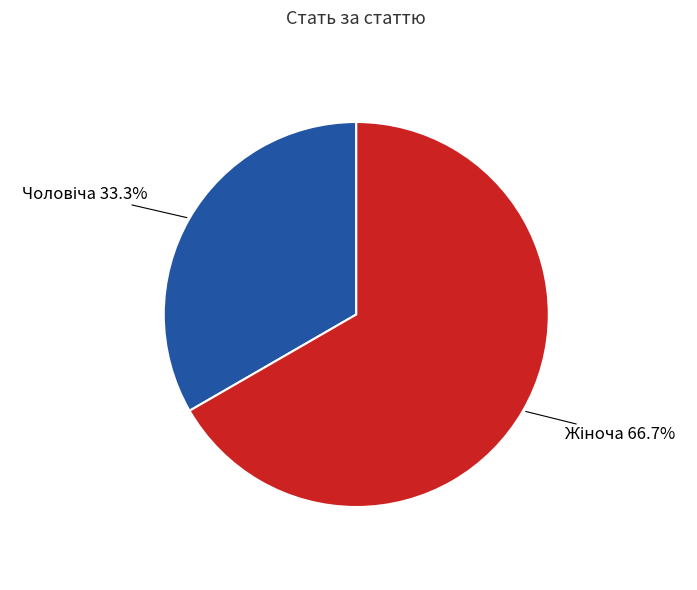

Is there a majority slice in this chart?

Yes